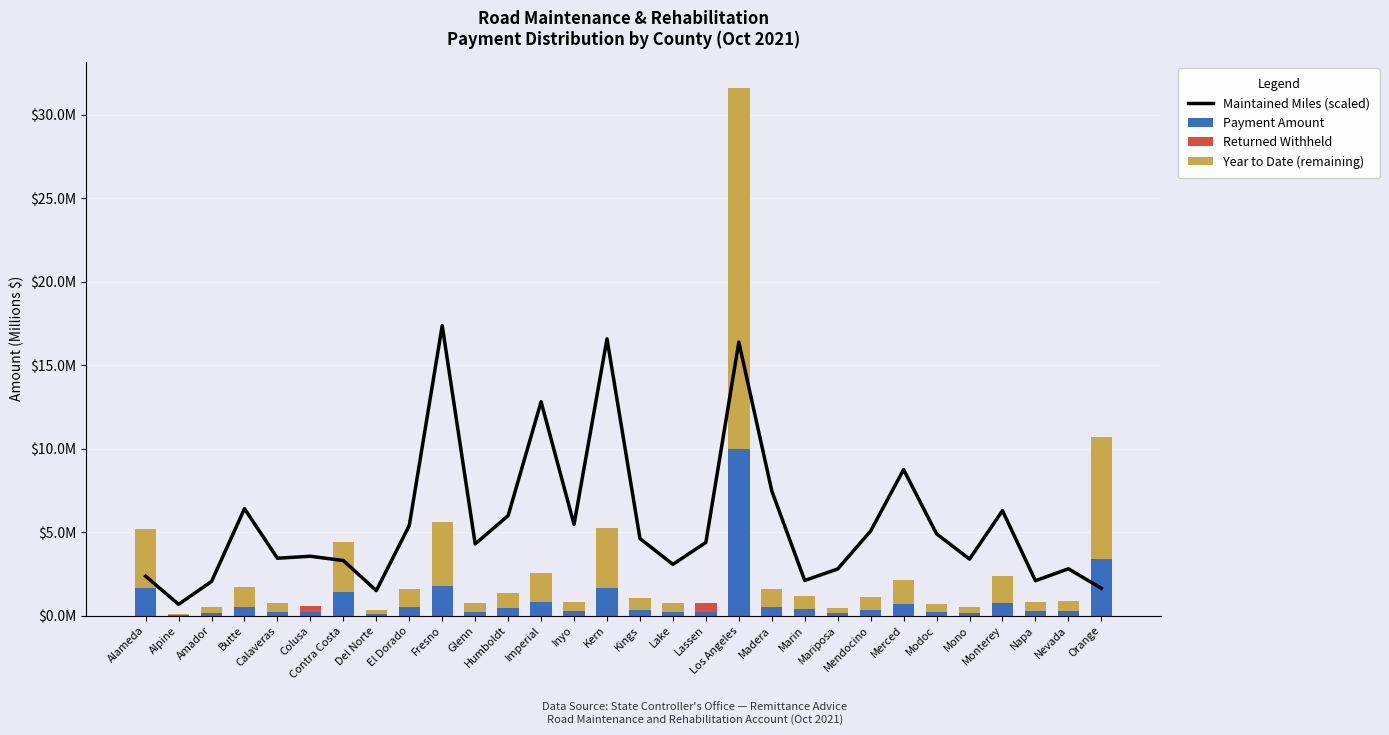

Rank the series by their average value, from highest to lowest.

Maintained Miles (scaled), Year to Date (remaining), Payment Amount, Returned Withheld